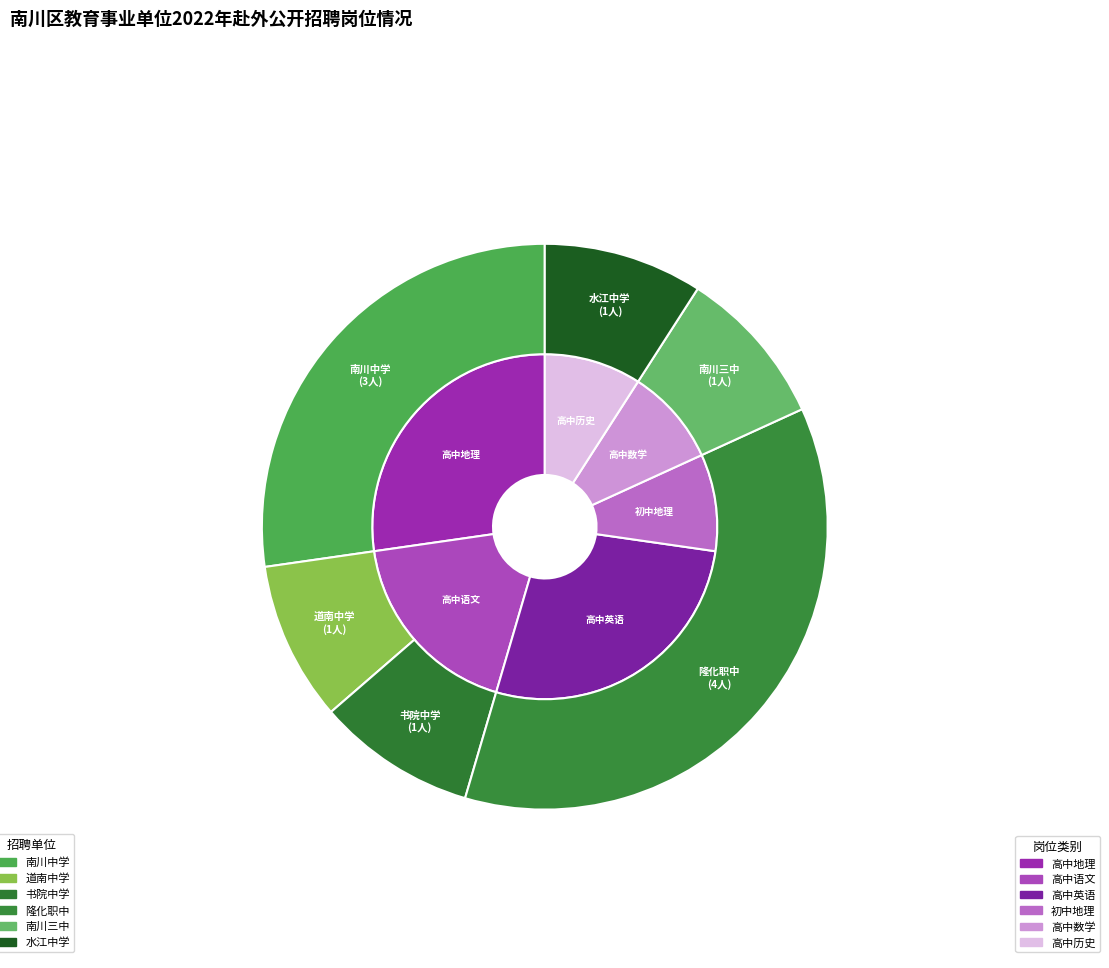

Which category has the smallest portion of the pie?

道南中学